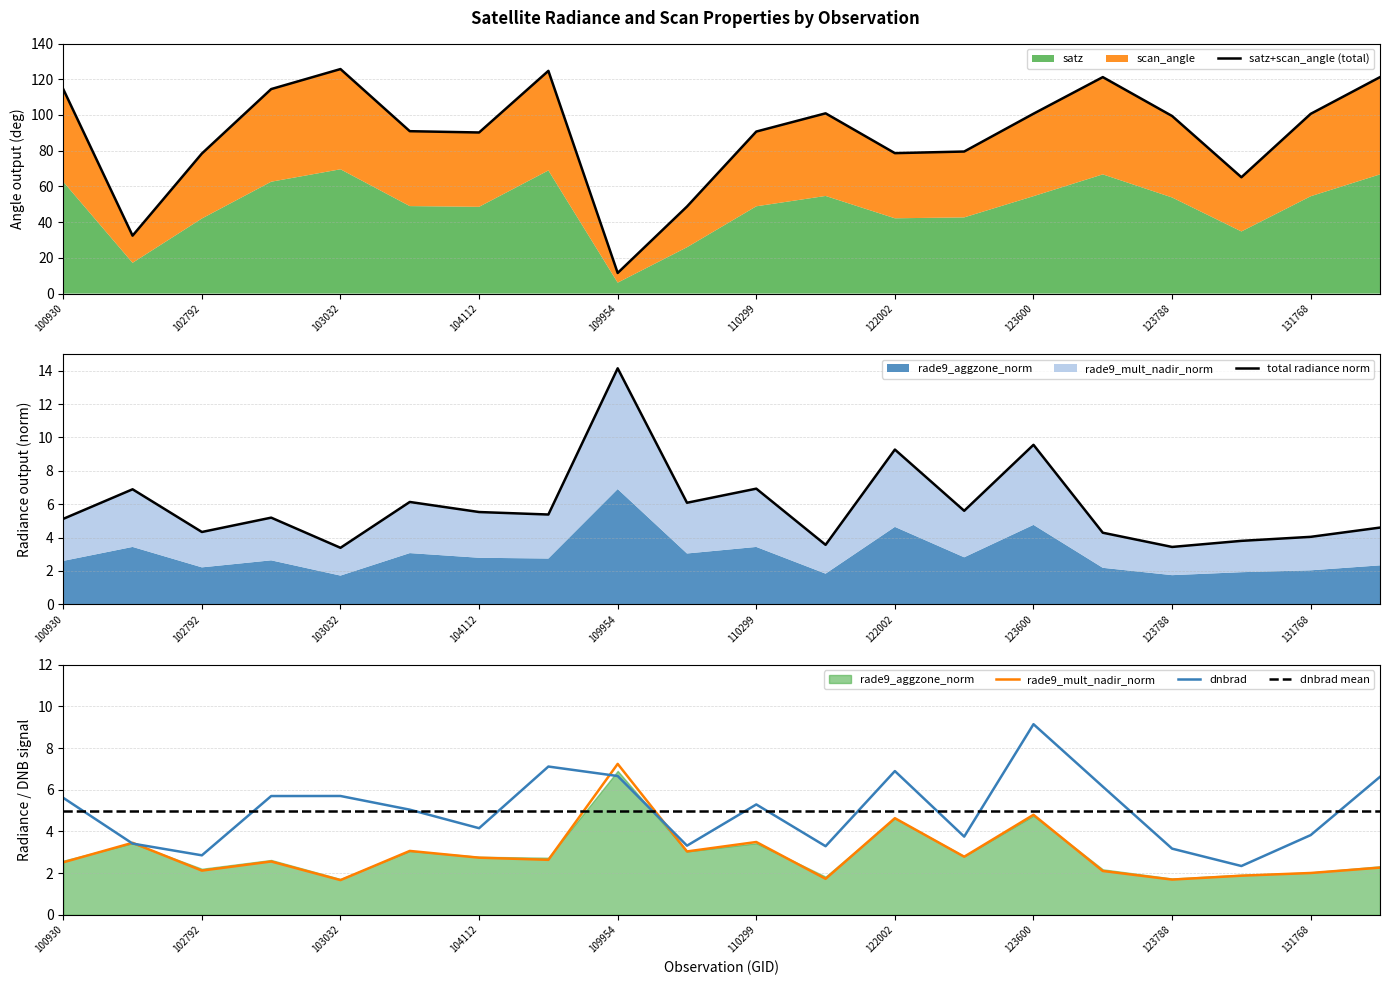

Is the value of satz at 110299 greater than the value of dnbrad at 123788?

Yes